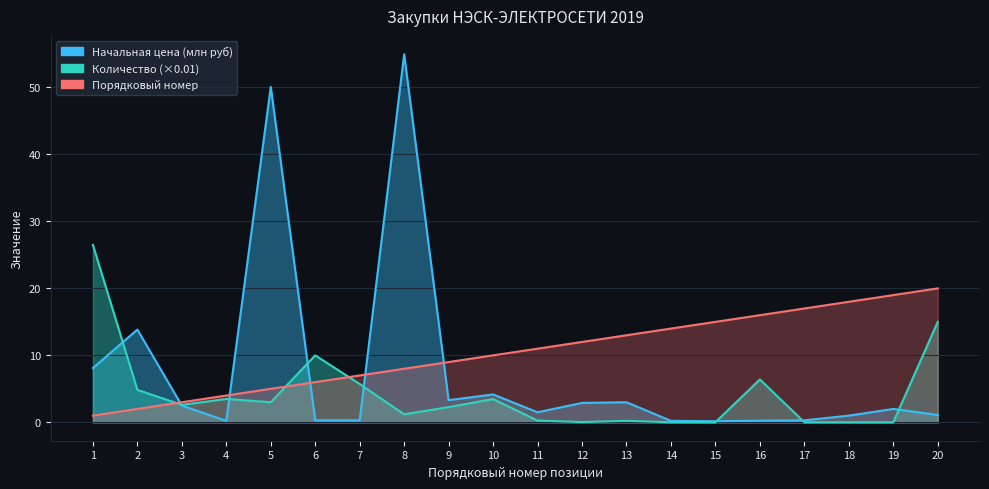

Is it true that Количество equals 1.2 at 8?

True